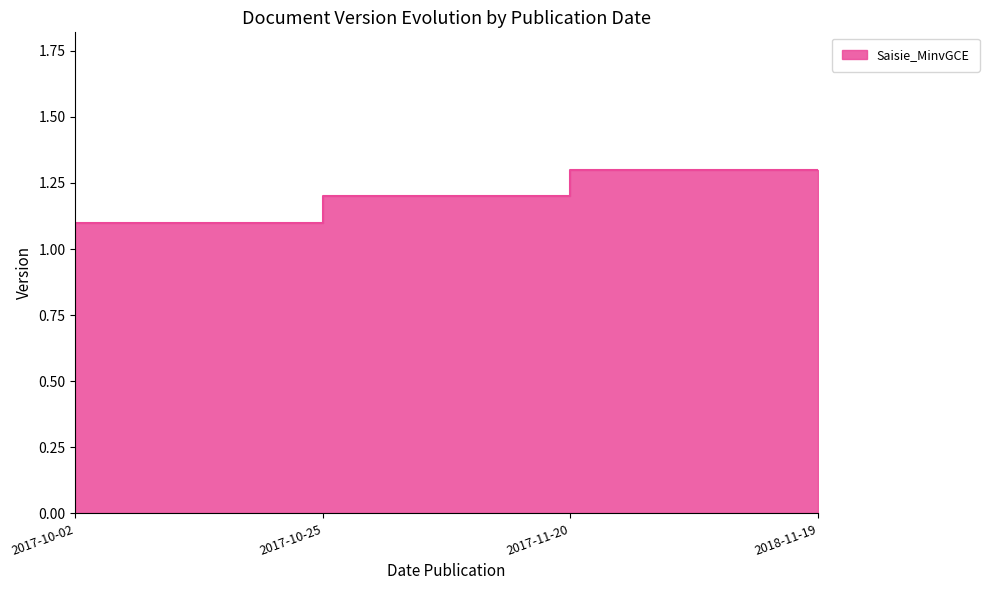

What is the label of the 4th point from the right?

2017-10-02